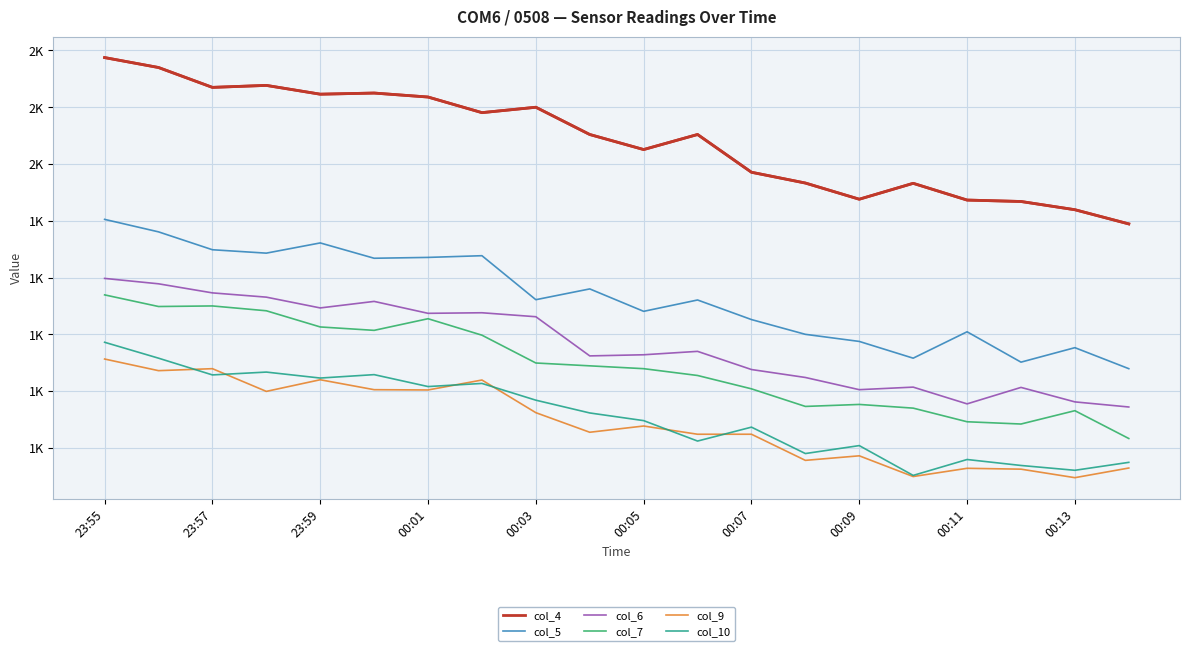

Which series has the largest total across all categories?

col_4